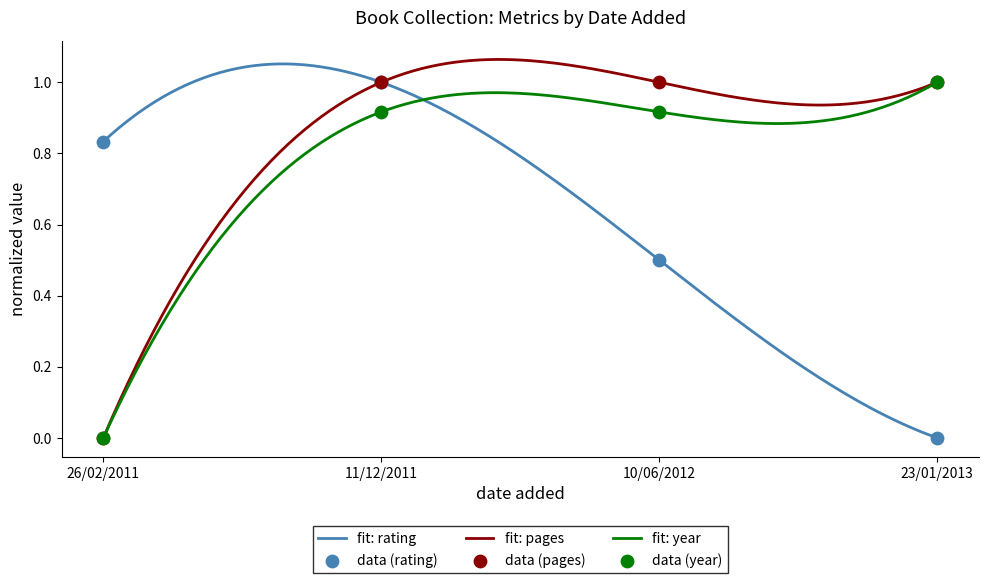

Which series contains the lowest Y value?

pages